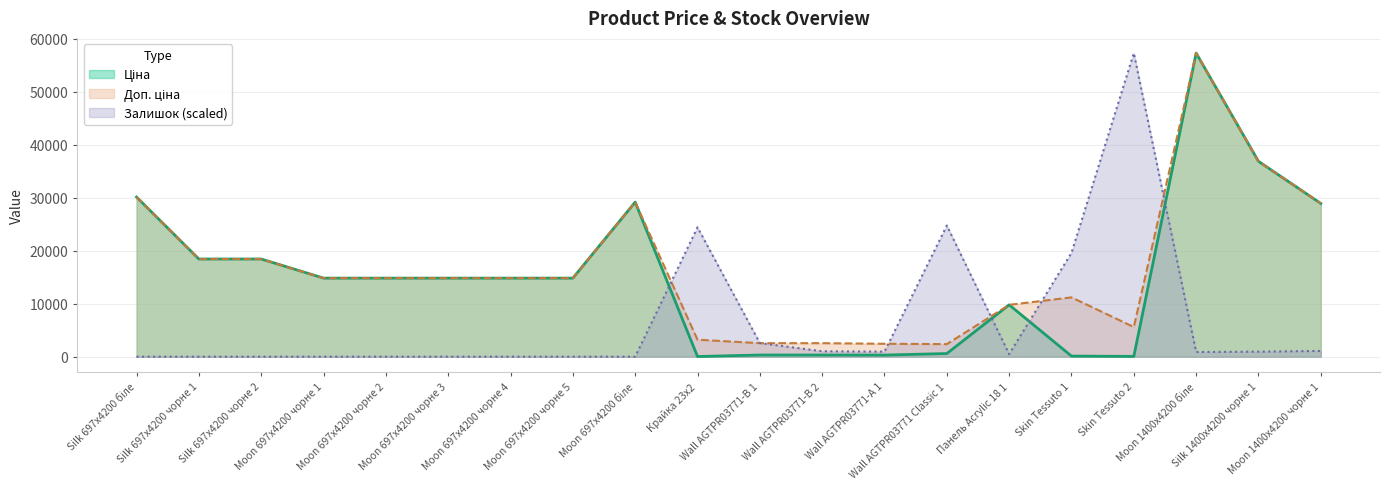

What is the sum of all Ціна values?

304693.8